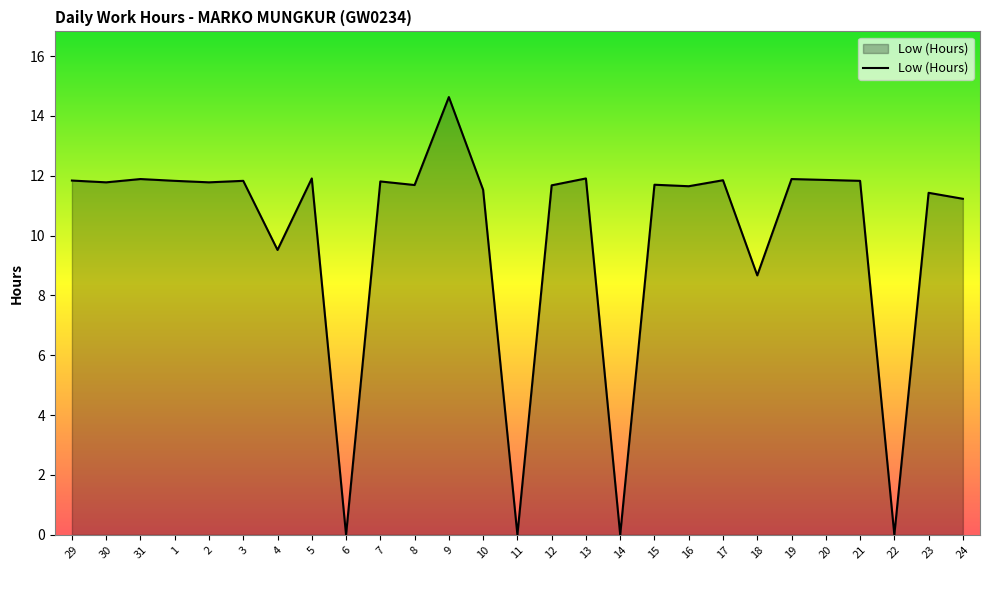

What is the average value?

9.9